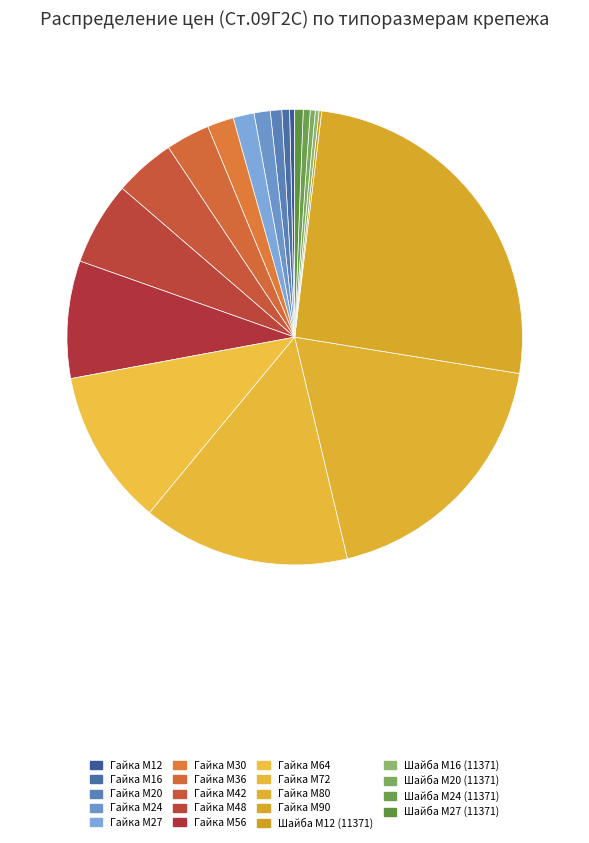

What is the smallest slice in the pie chart?

Шайба М12 (11371)